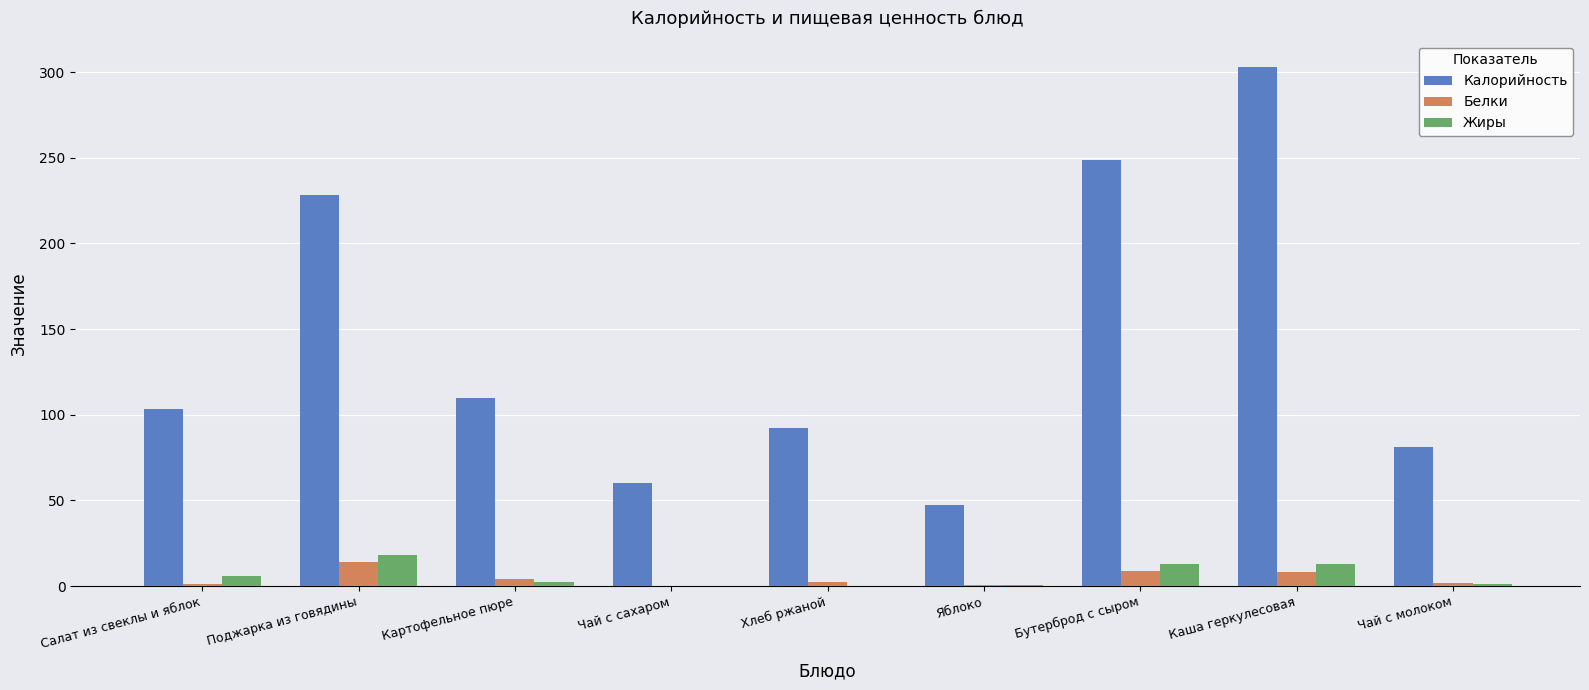

At which category is the sum across all series the highest?

Каша геркулесовая